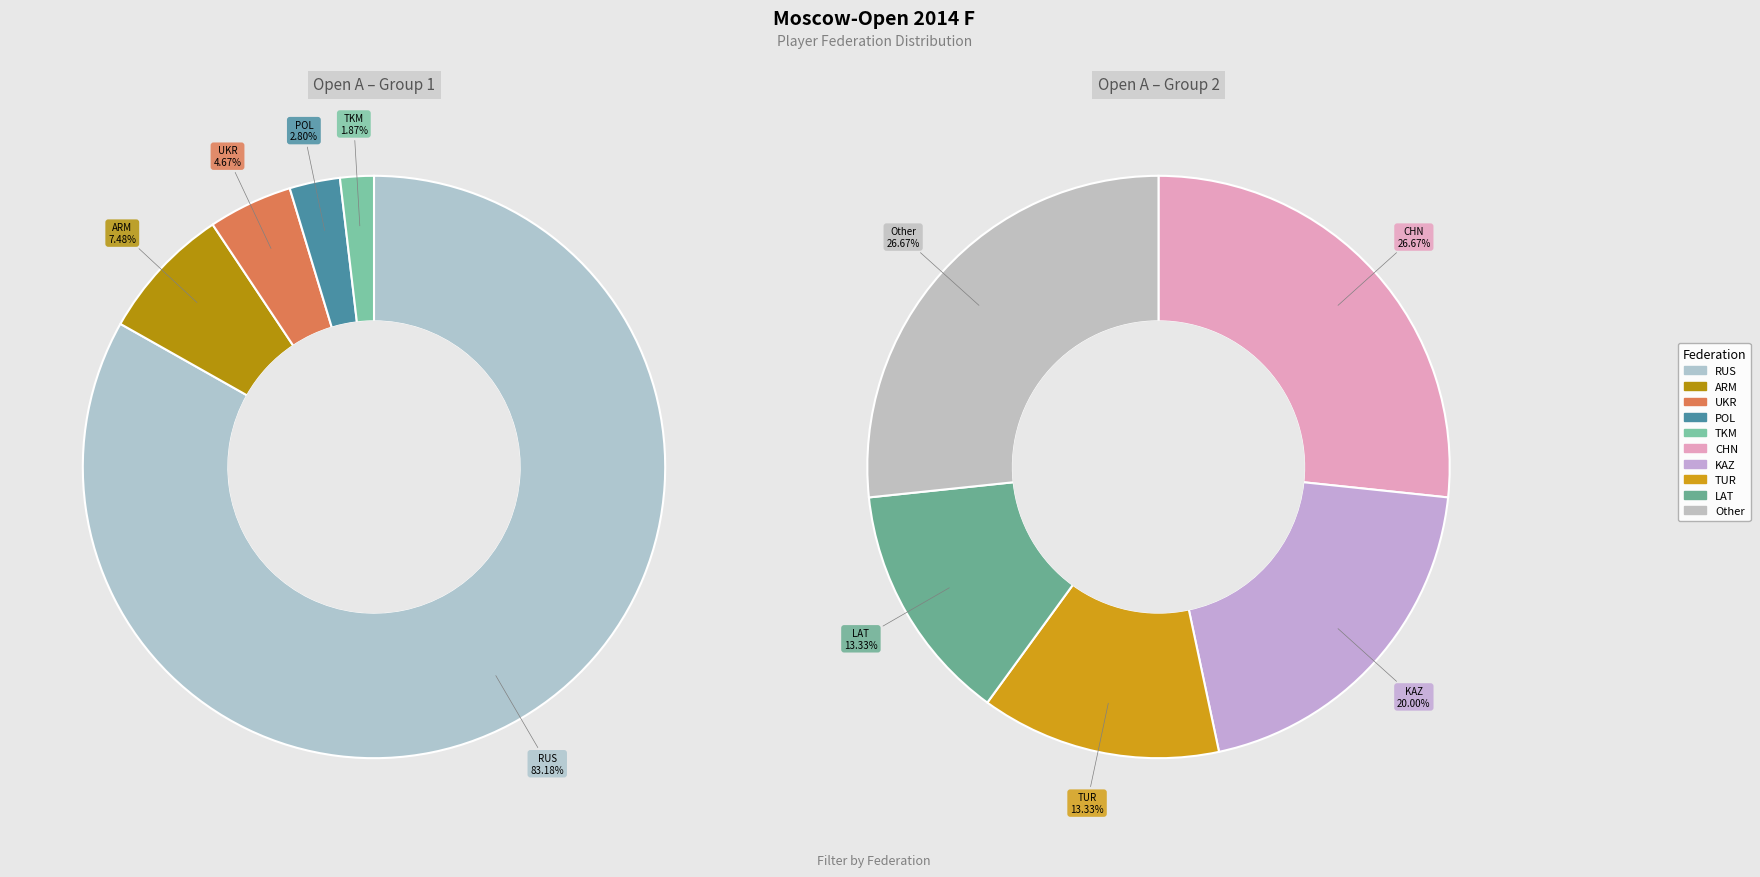

How many segments does this pie chart have?

10